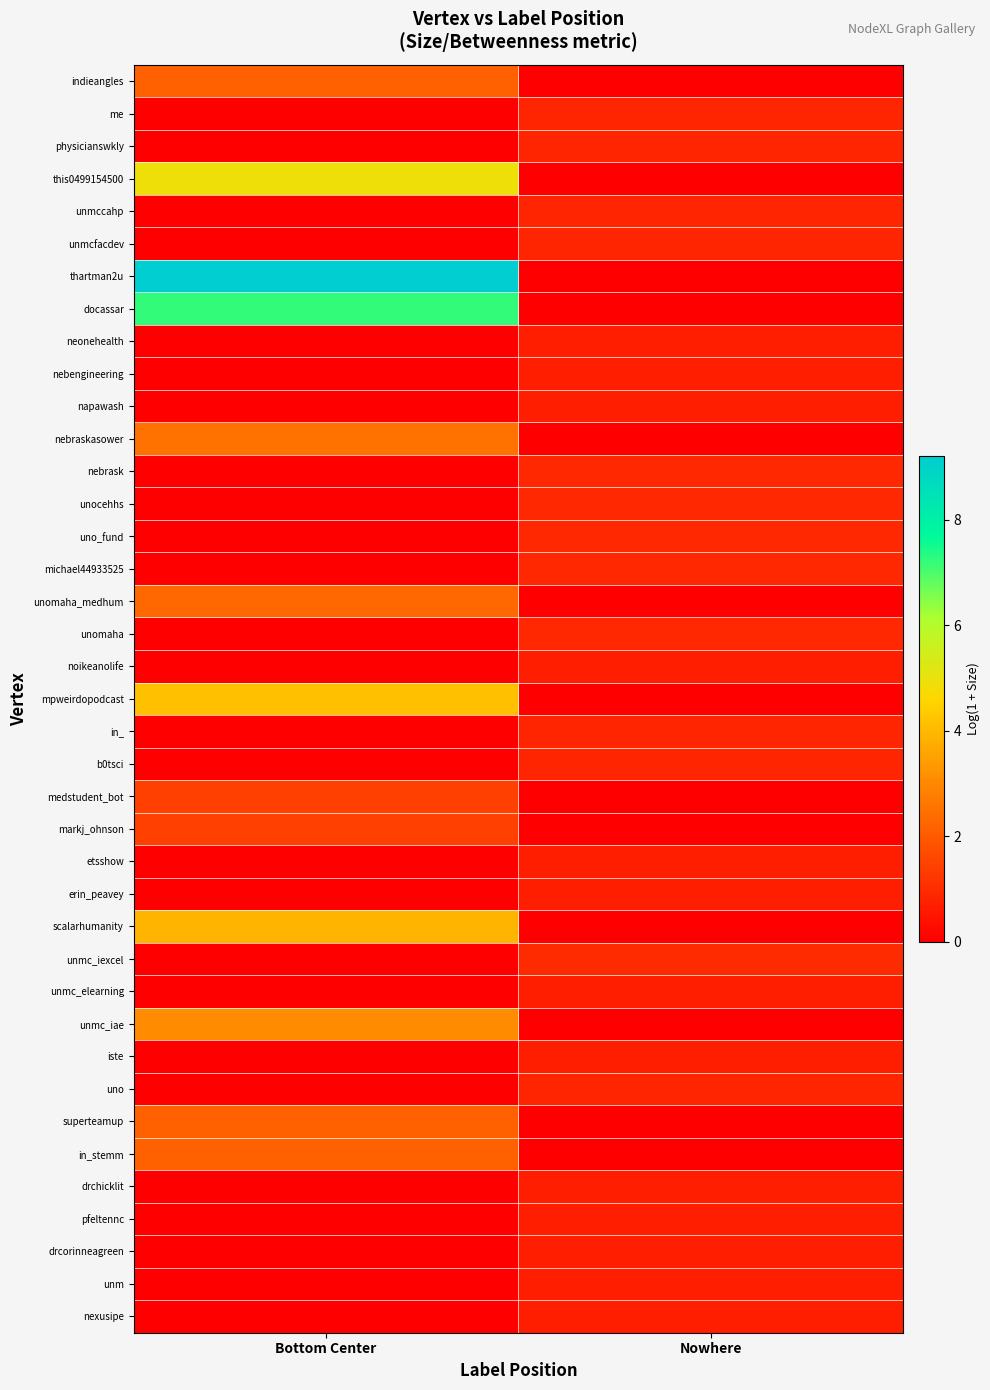

Which series has the widest spread of values?

thartman2u